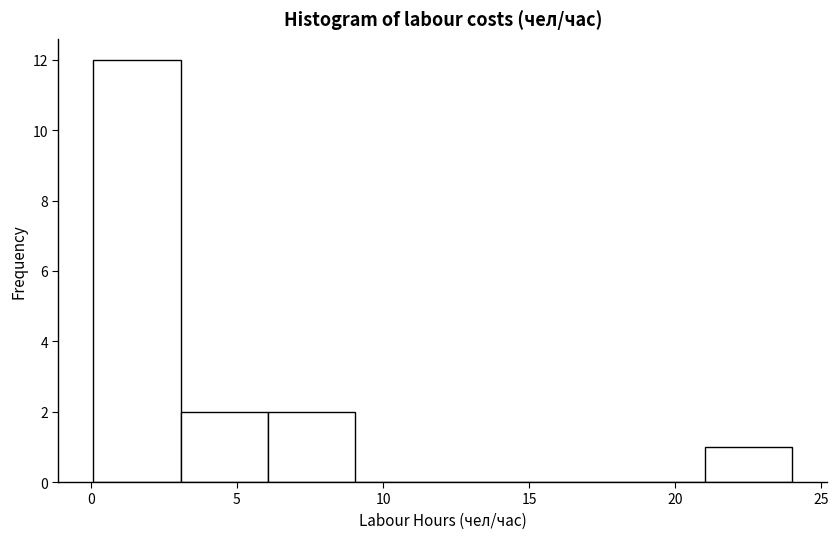

Reading left to right, list every bar in this chart as the range it spans on the x-axis followed by its height. Neither the bar edges nor the heights are printed on the chart, so give them approximately, as read against the axes.

0 to 3: 12
3 to 6: 2
6 to 9: 2
9 to 12: 0
12 to 15: 0
15 to 18: 0
18 to 21: 0
21 to 24: 1